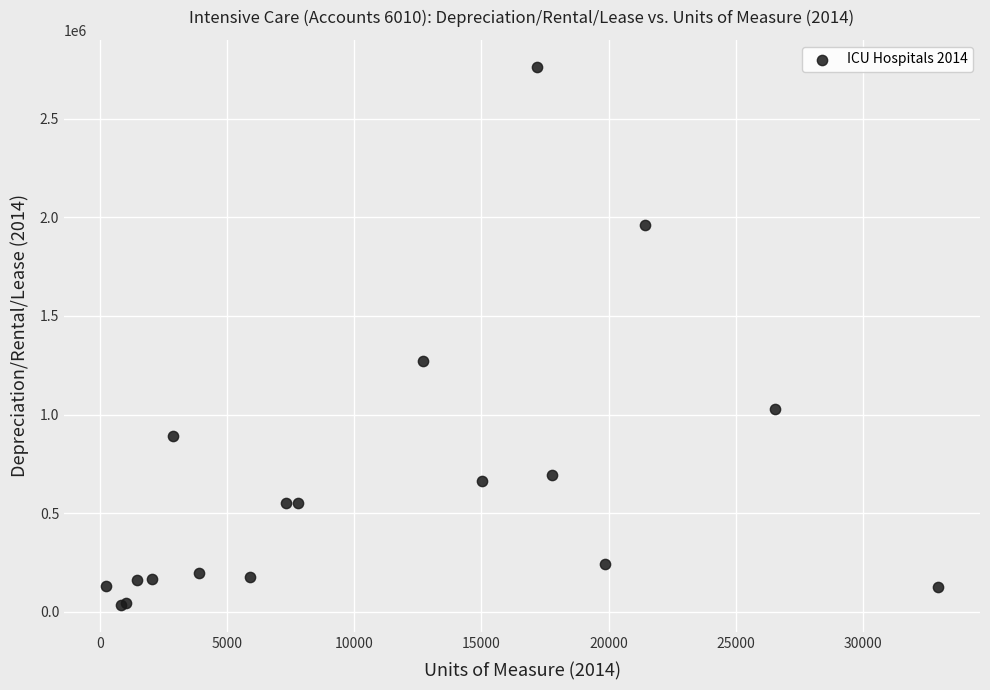

What Y value in the scatter plot is closest to 1398947?

1269591